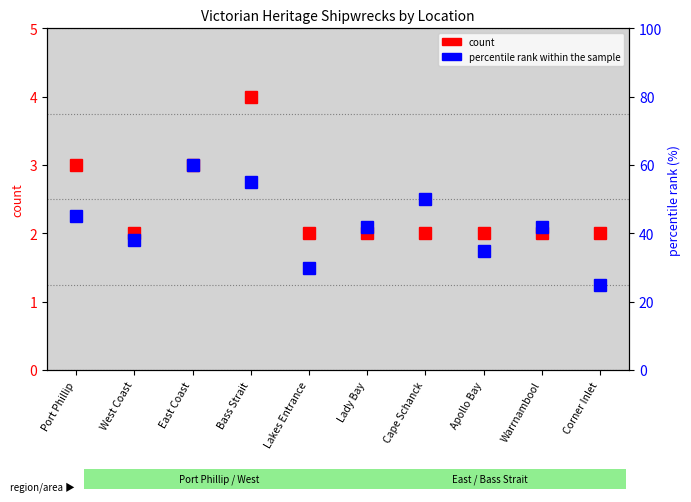

List the series in order of their peak value, highest first.

percentile rank within the sample, count